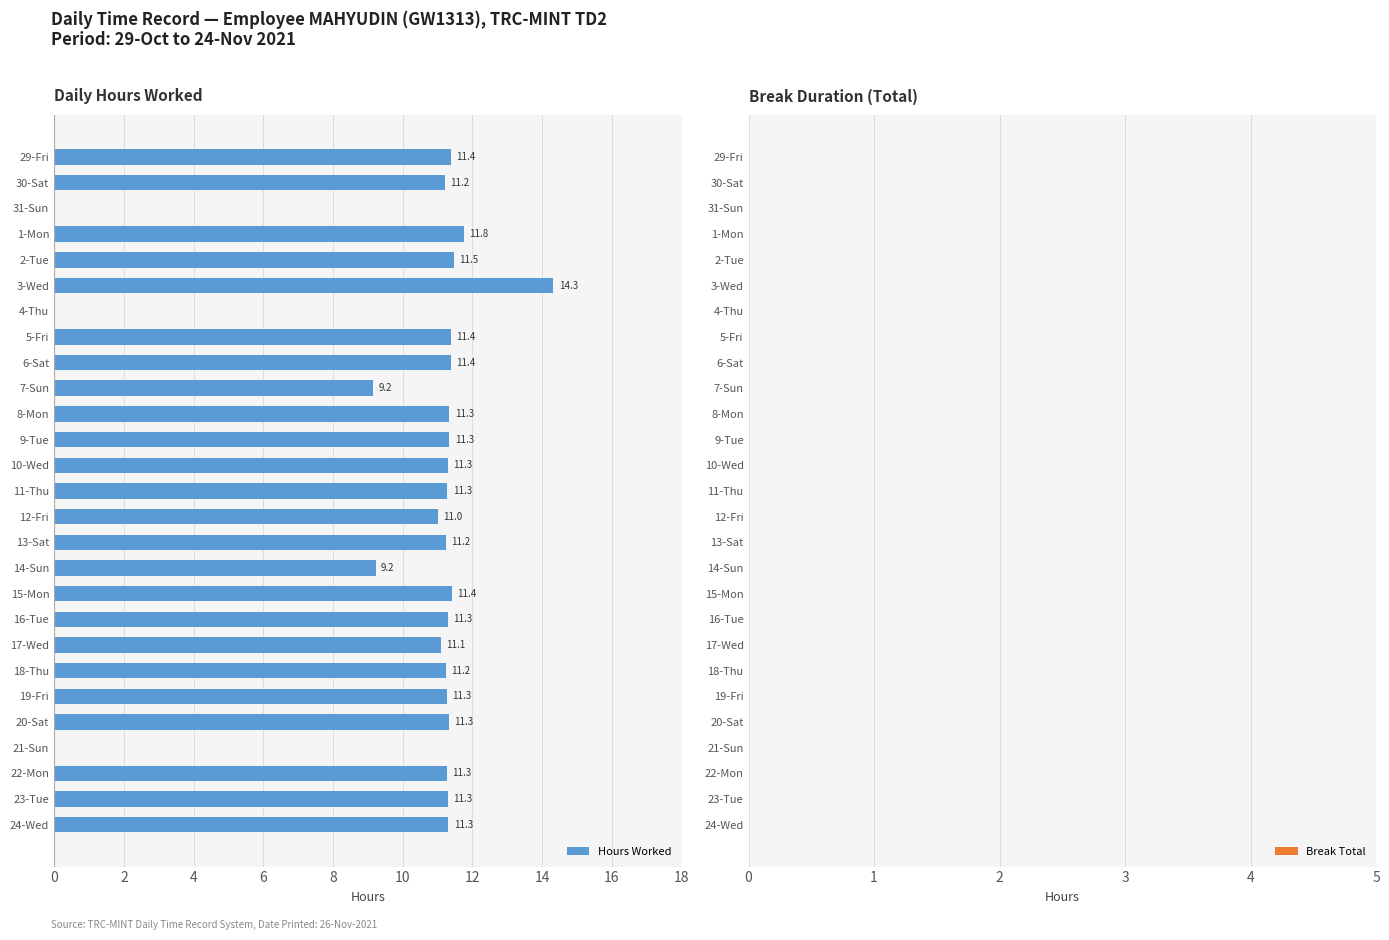

What is the maximum value shown in the chart?

14.3